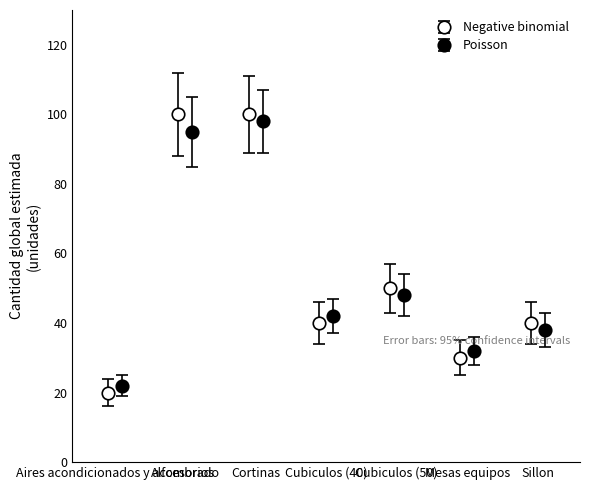

What is the difference between the maximum and minimum values?

80